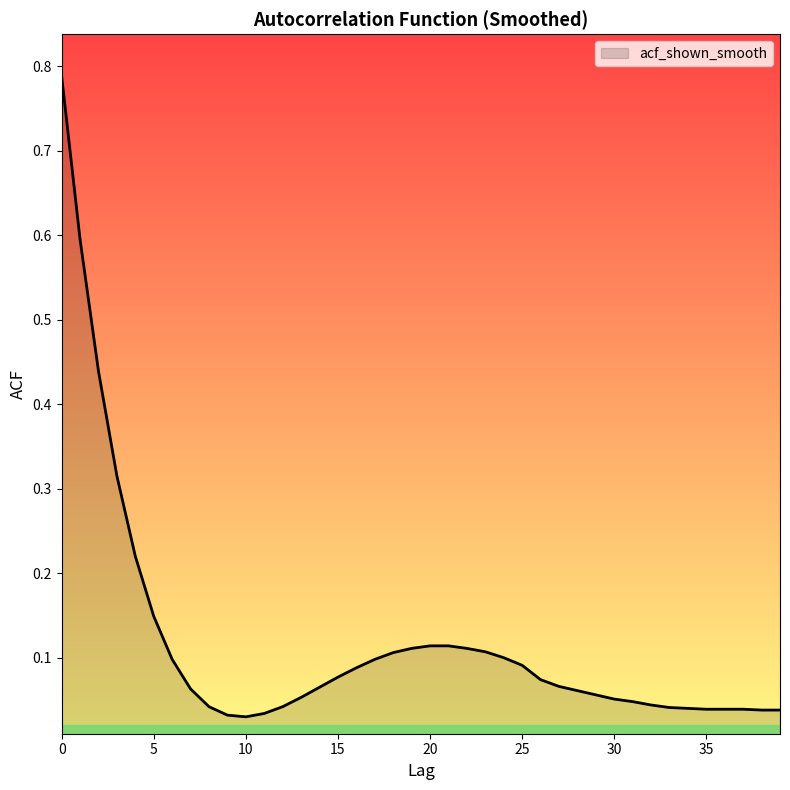

What is the value of the 14th point from the left?

0.1